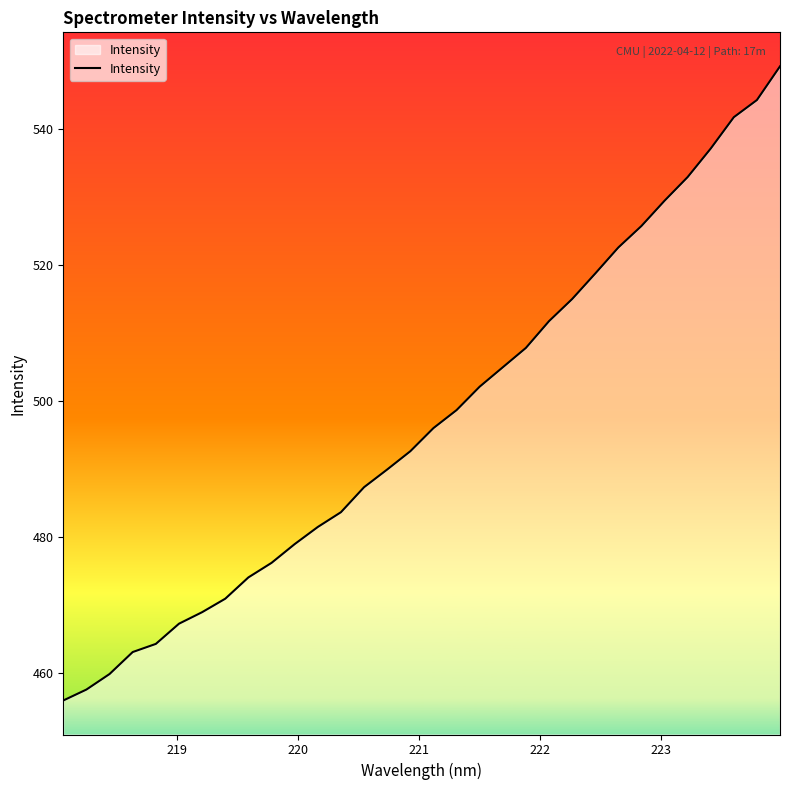

What is the greatest value displayed?

549.2